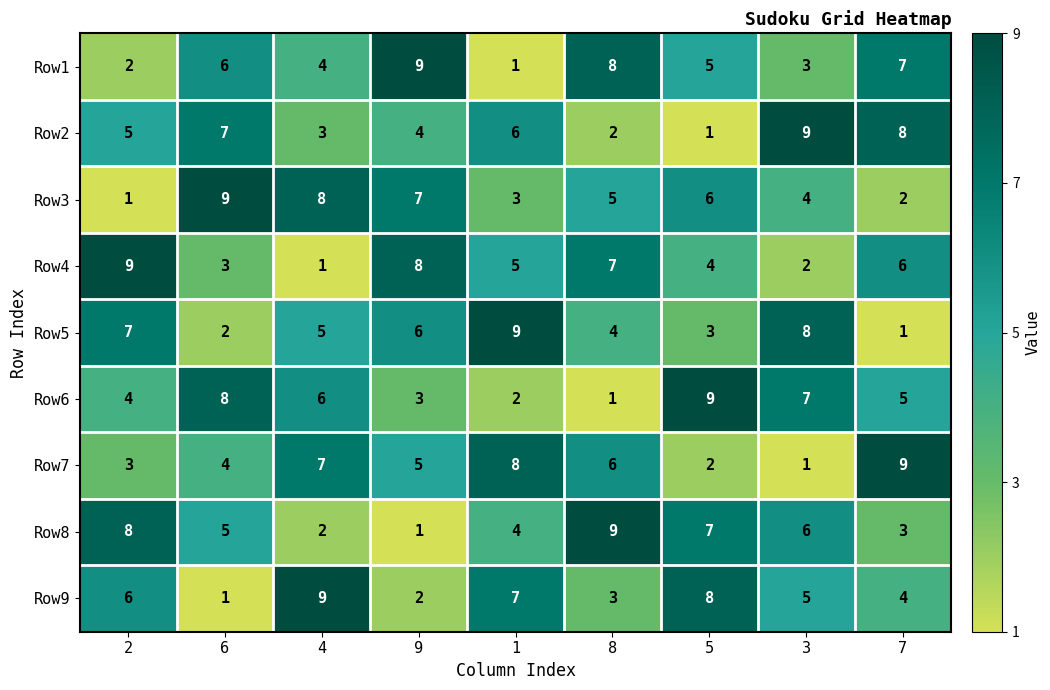

At how many categories does at least one series exceed 7?

9